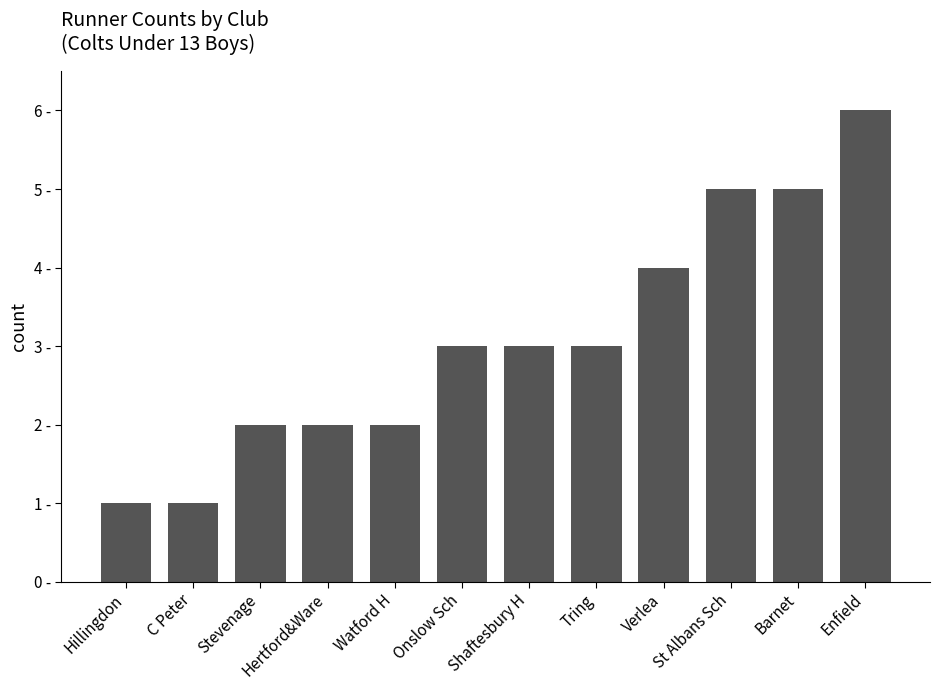

What value does the data have at Verlea?

4